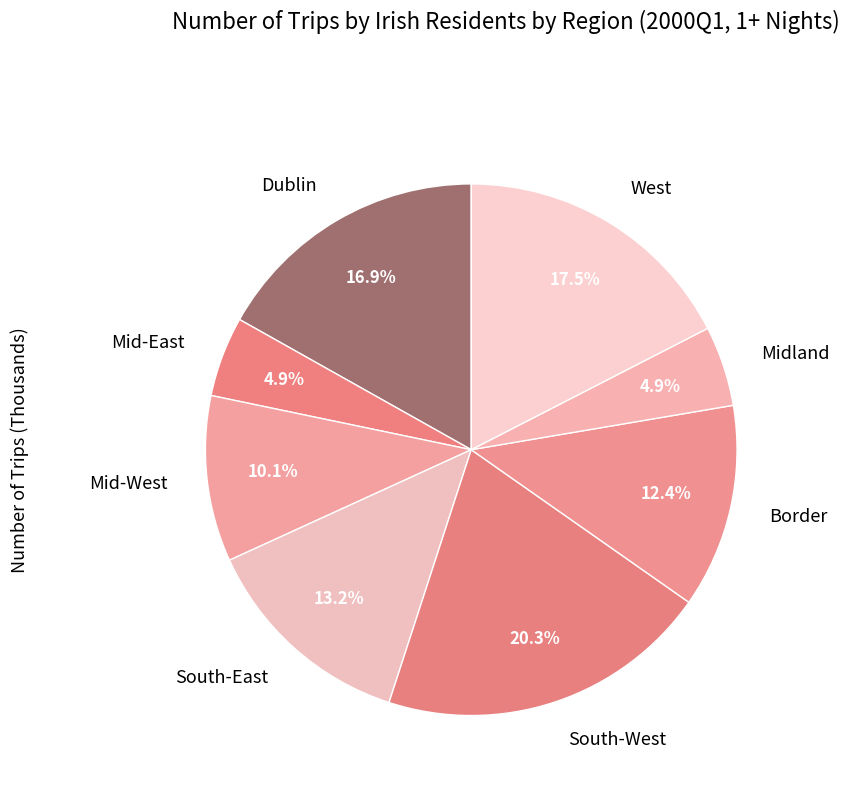

Is it true that Border is 12% of the pie?

True